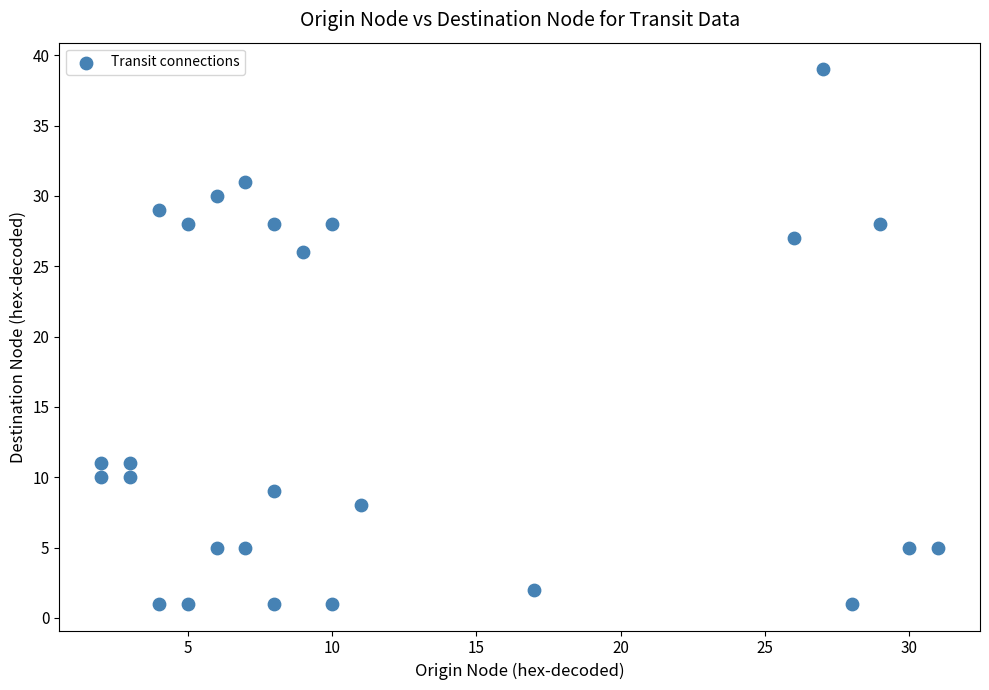

What is the range of Y values (max minus min)?

38